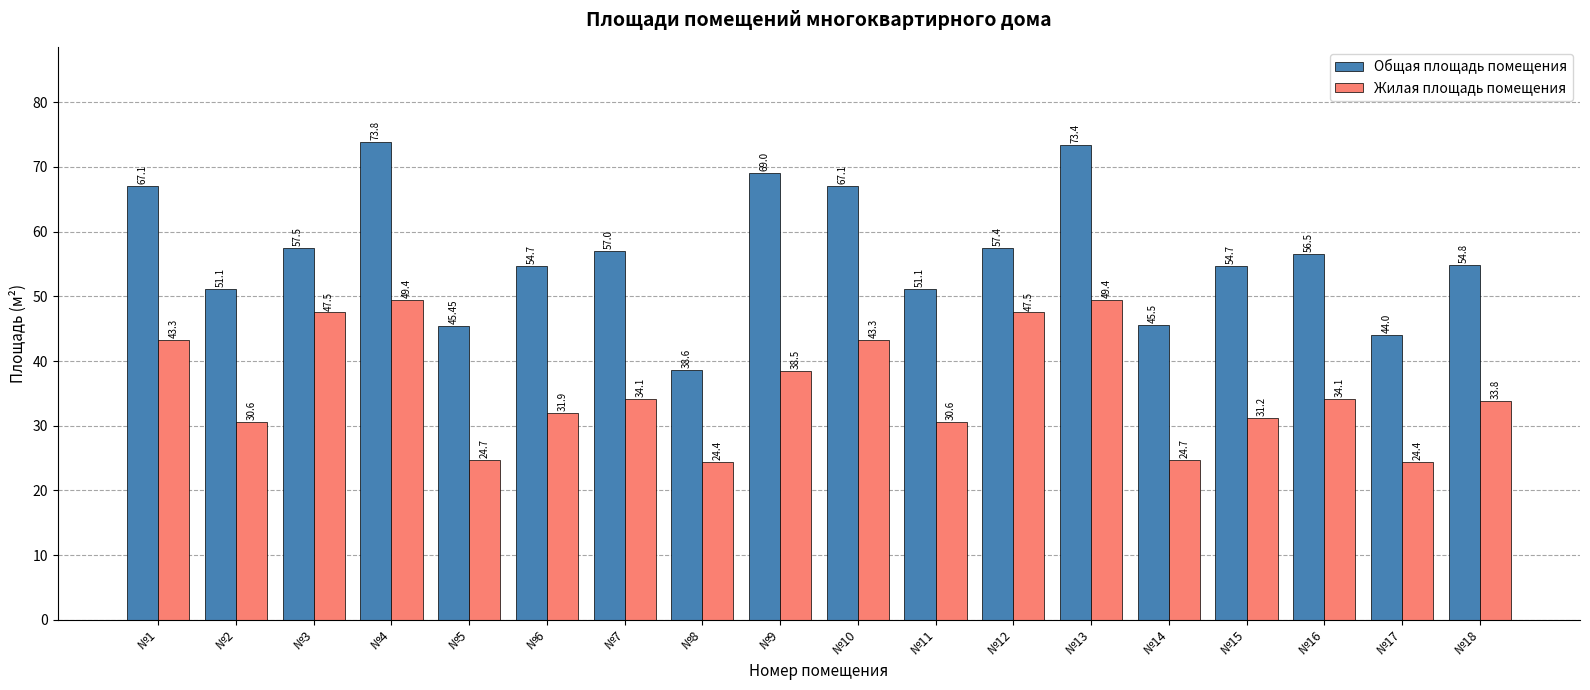

Where does the Общая площадь помещения series first go above 56?

№1